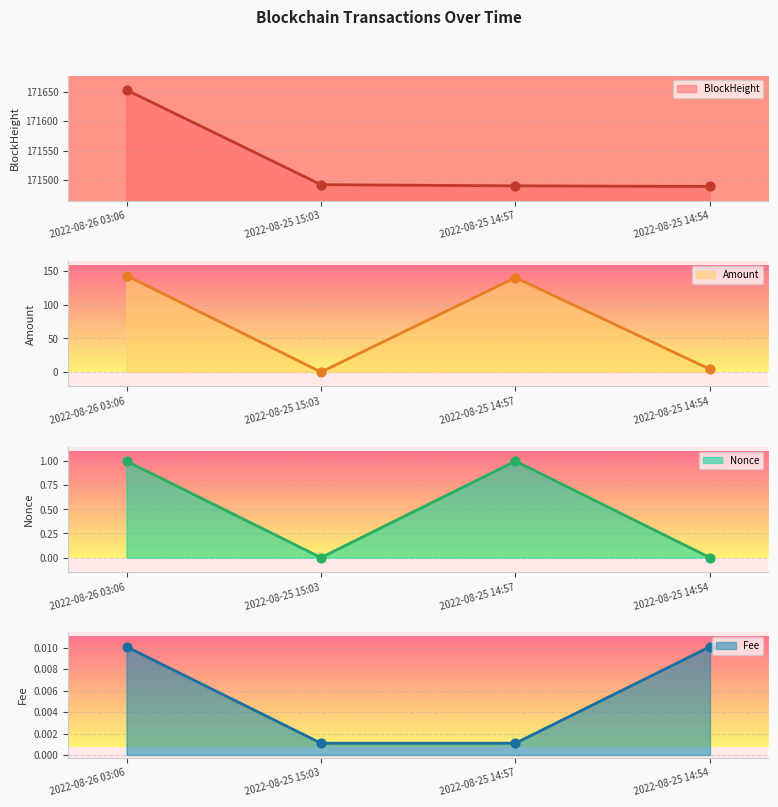

At how many categories does at least one series exceed 54575?

4